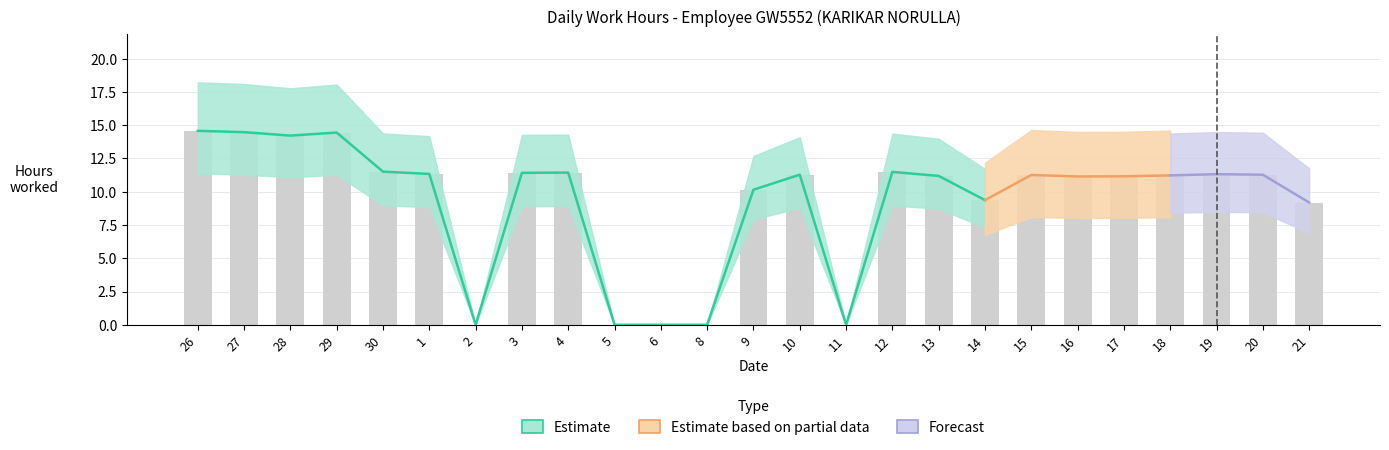

How many data points are above 11?

17